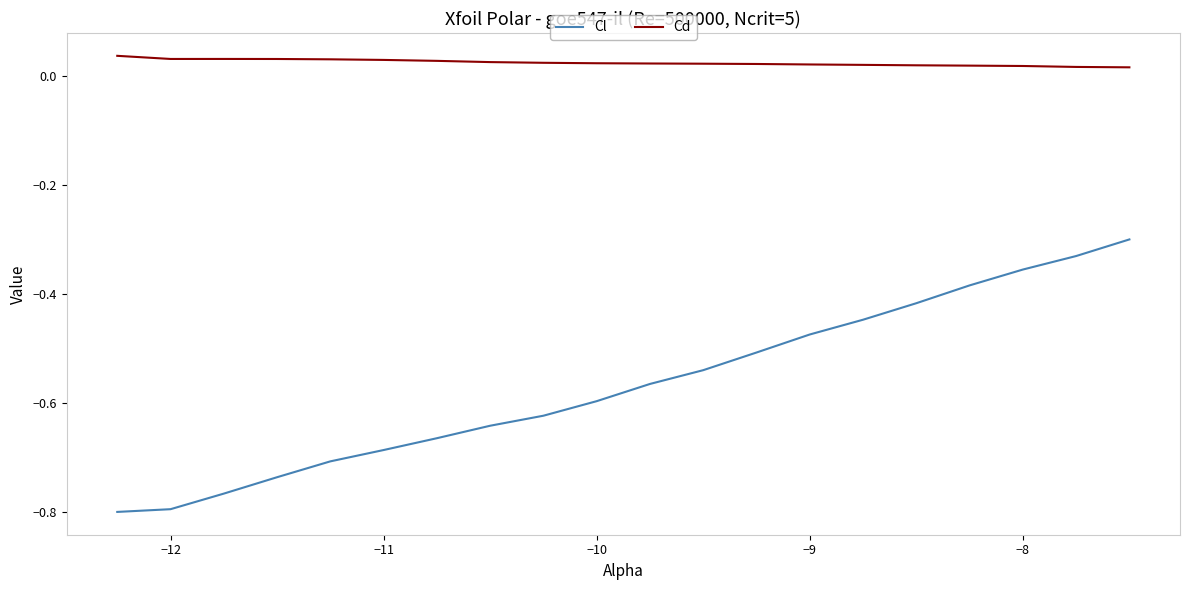

Rank the series by their average value, from highest to lowest.

Cd, Cl